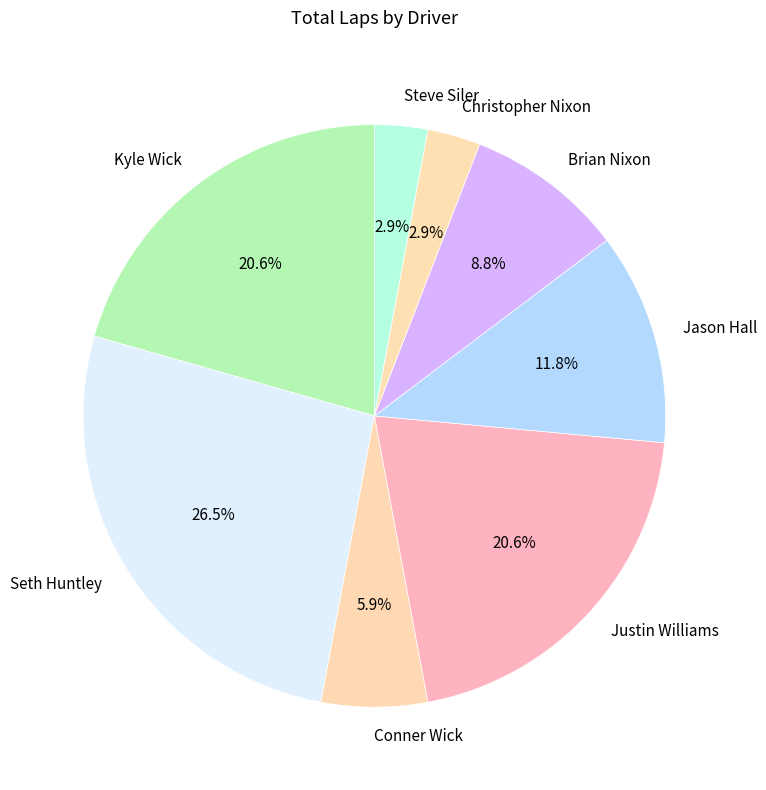

What portion of the pie excludes Kyle Wick?

79.4%